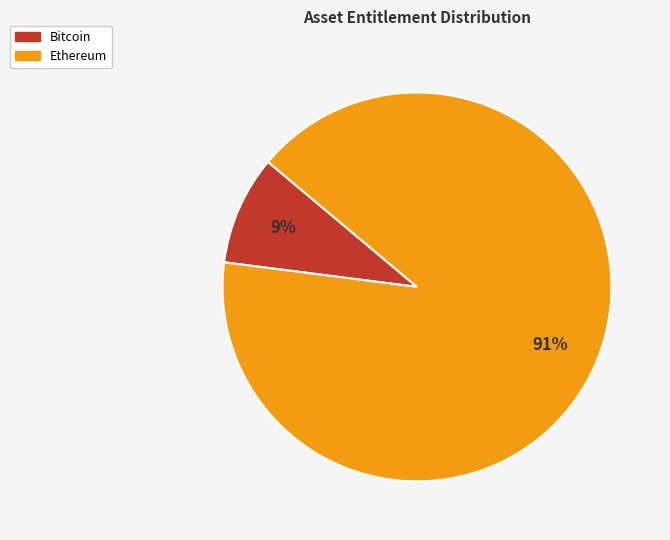

Which category has the biggest portion of the pie?

Ethereum